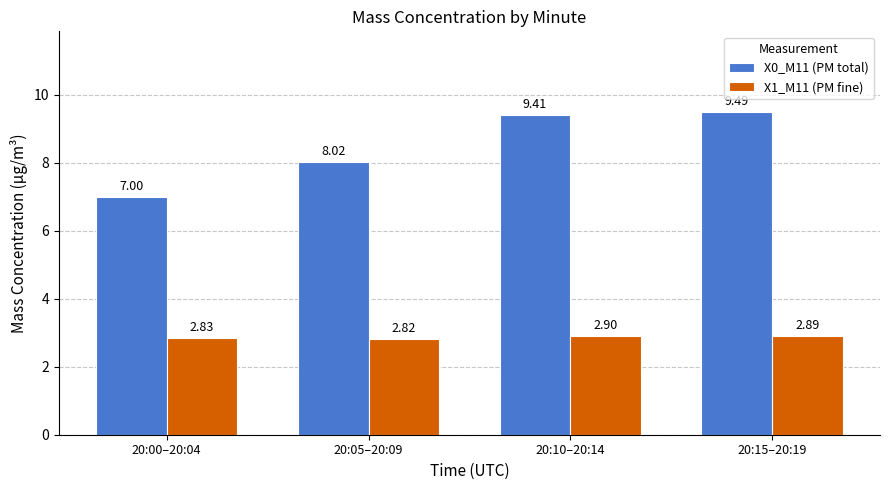

Rank the series at 20:00–20:04 from lowest to highest value.

X1_M11 (PM fine), X0_M11 (PM total)